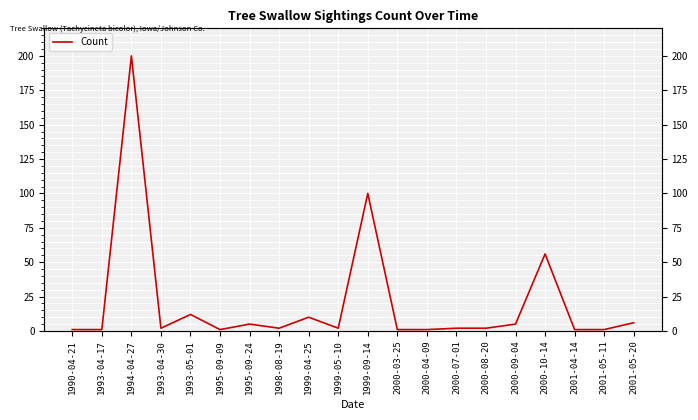

What is the average value?

21